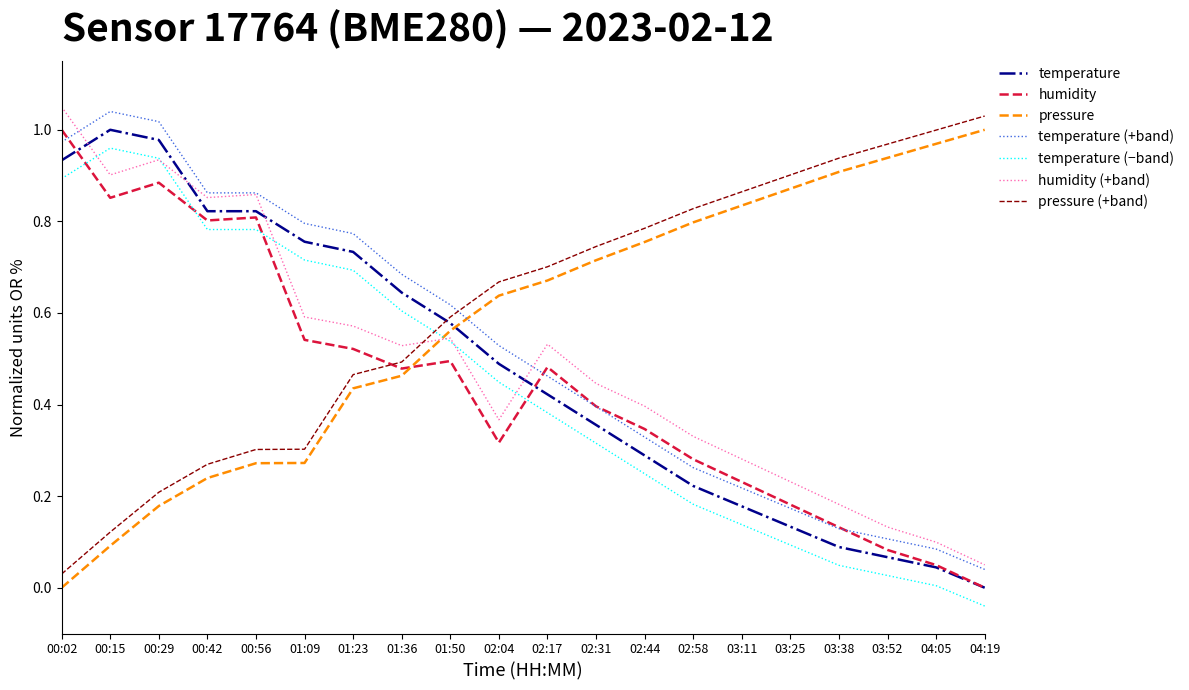

At which label does temperature reach its minimum?

04:19